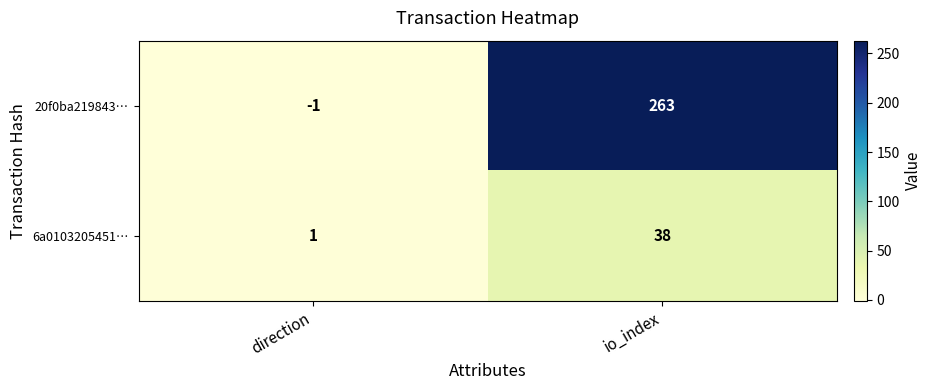

At how many categories does at least one series exceed 71?

1